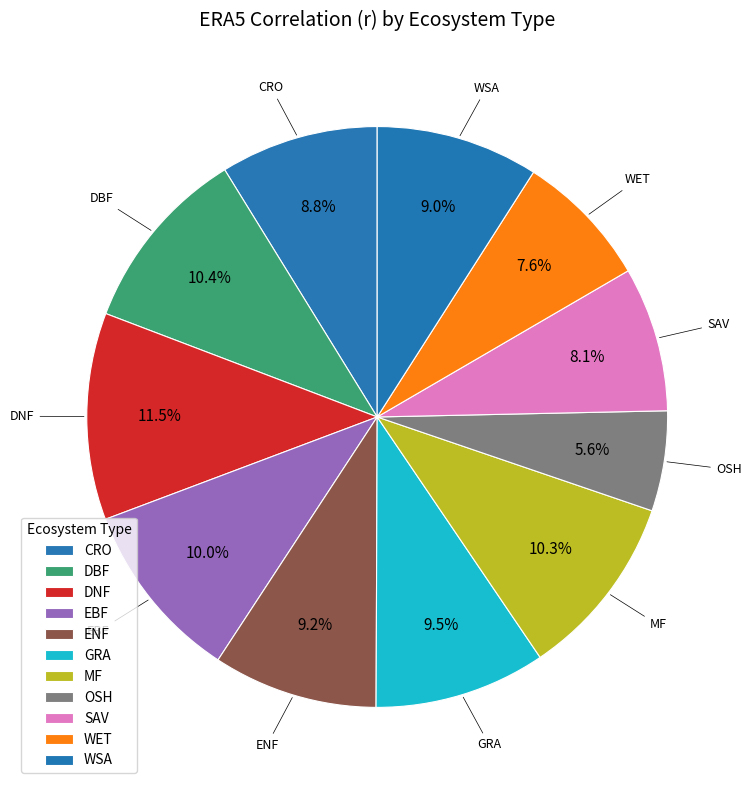

Rank the categories by value from highest to lowest.

DNF, DBF, MF, EBF, GRA, ENF, WSA, CRO, SAV, WET, OSH